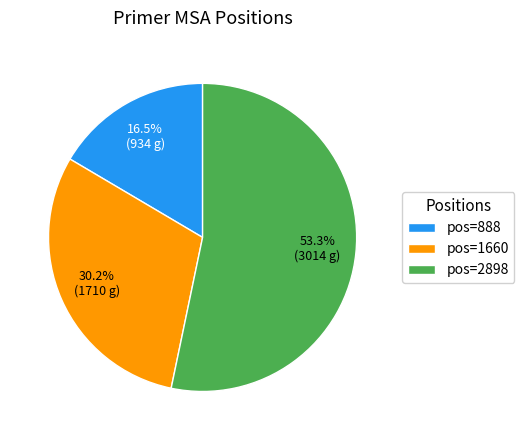

Between pos=1660 and pos=888, which is larger?

pos=1660